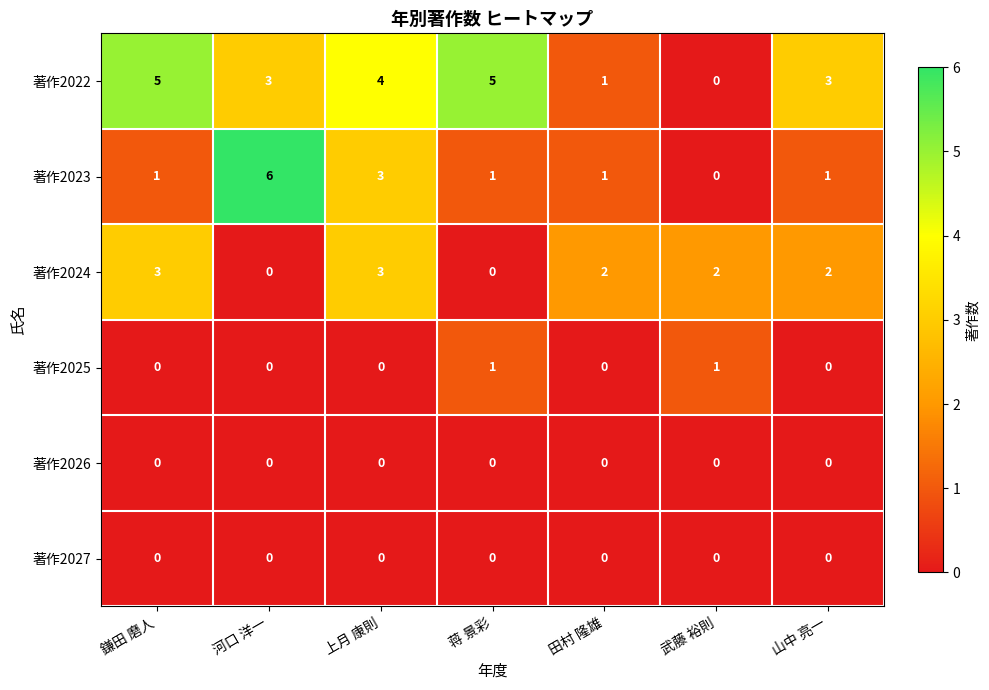

The value of 著作2024 at 上月 康則 is 5. True or false?

False